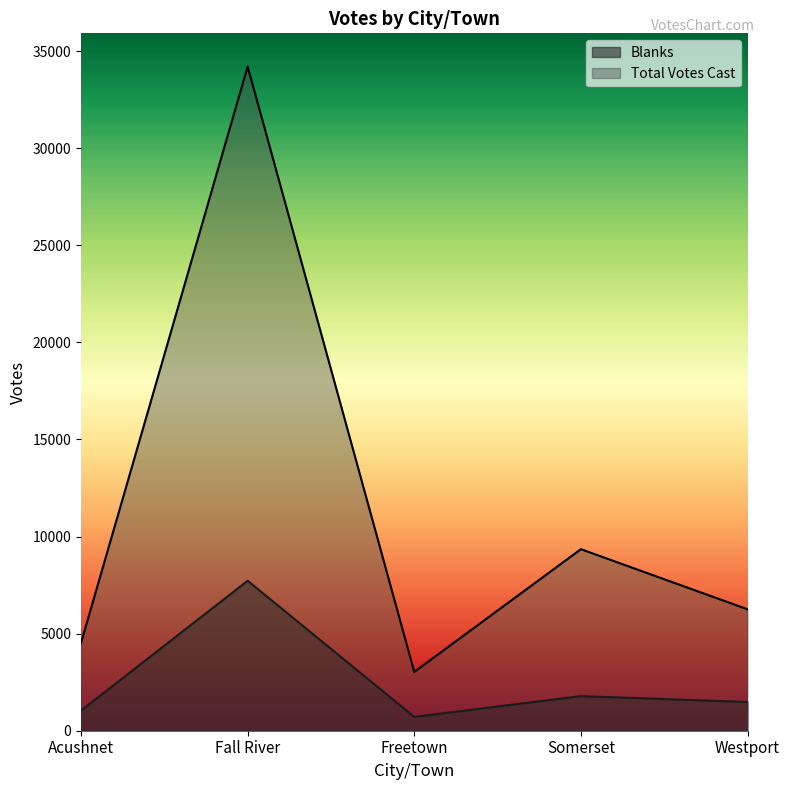

List the series in order of their overall mean, lowest first.

Blanks, Total Votes Cast